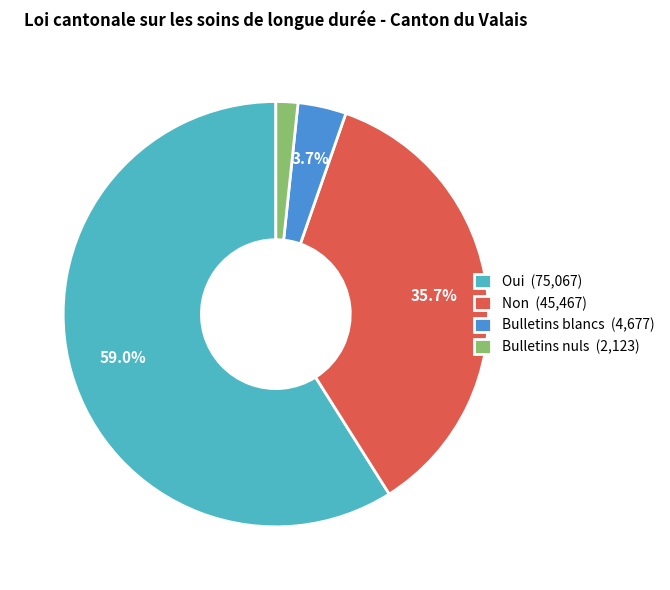

Combined, what portion of the pie is Bulletins blancs (4,677) and Oui (75,067)?

62.6%